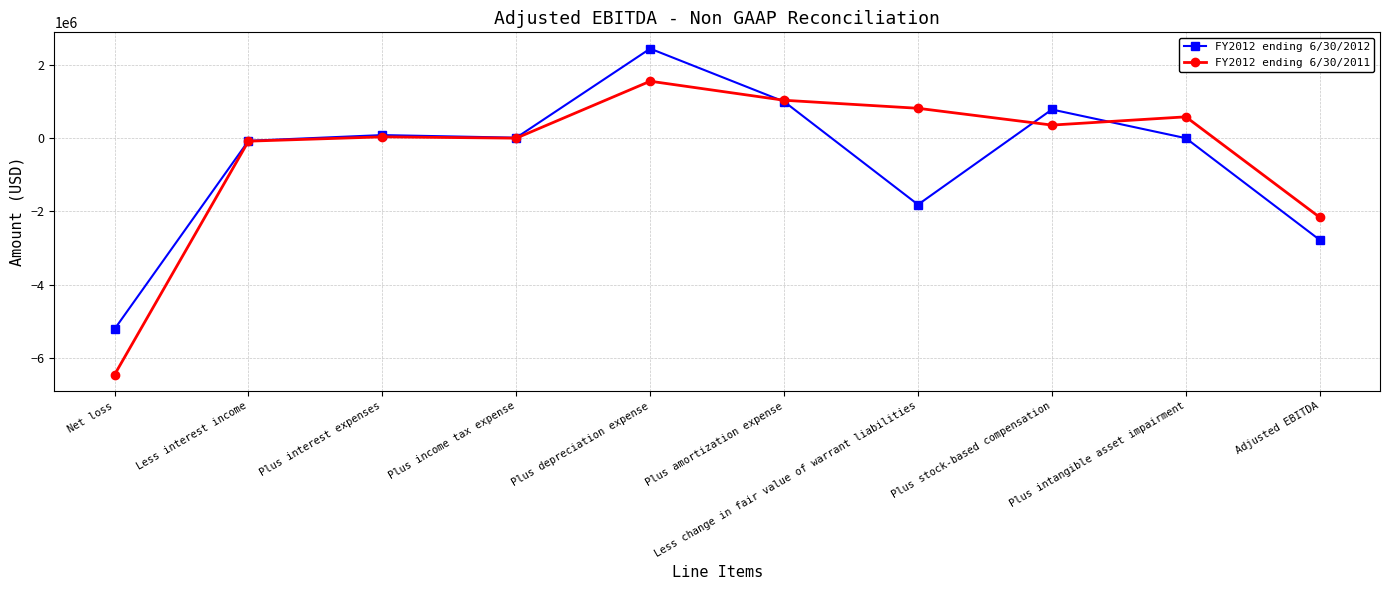

What is the difference between the FY2012 ending 6/30/2011 values at Net loss and Less change in fair value of warrant liabilities?

7272198